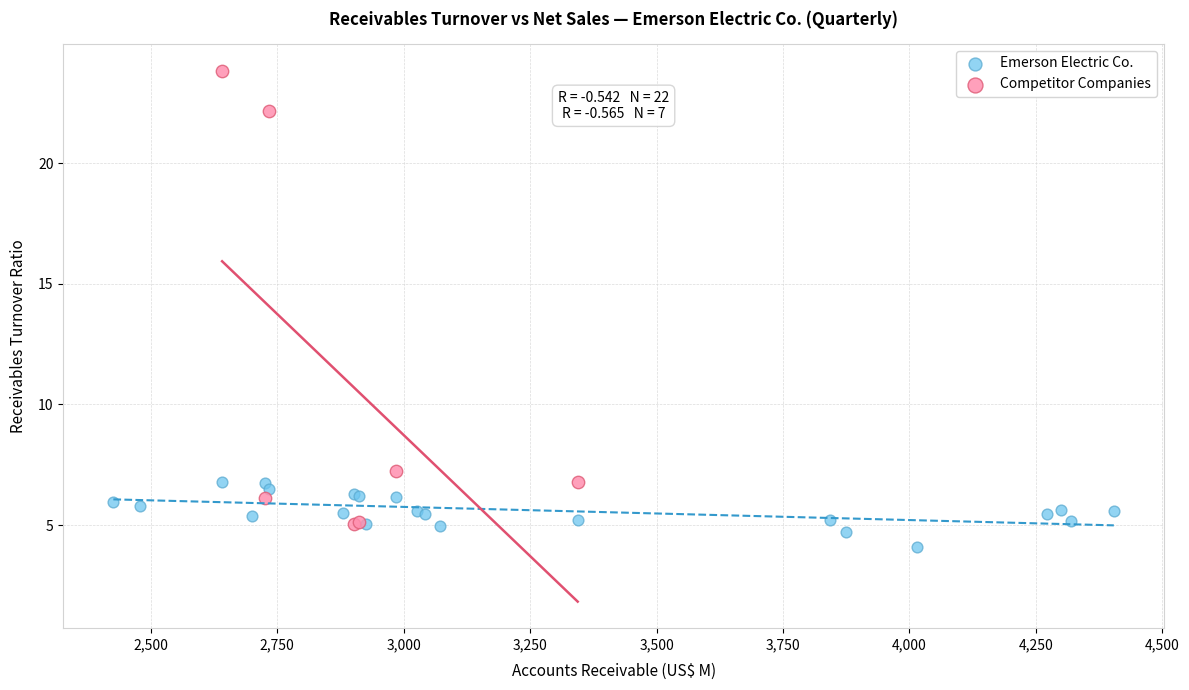

Which series has the largest Y range (max minus min)?

Competitor Companies